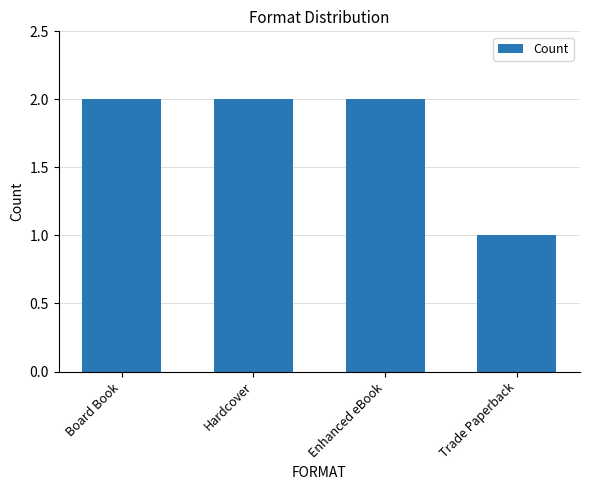

What is the value of the 4th bar from the left?

1